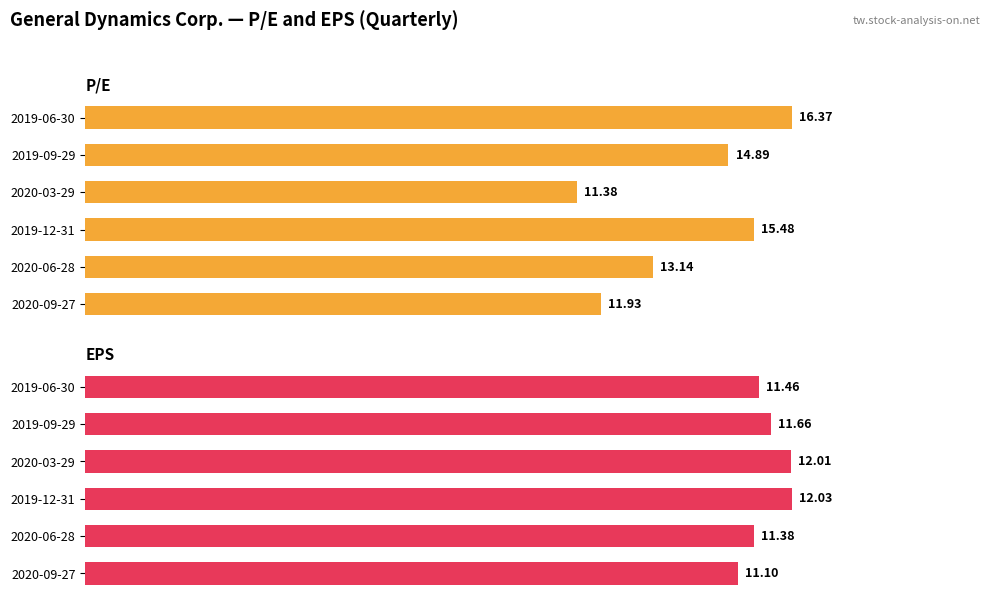

Which series has the largest total across all categories?

P/E